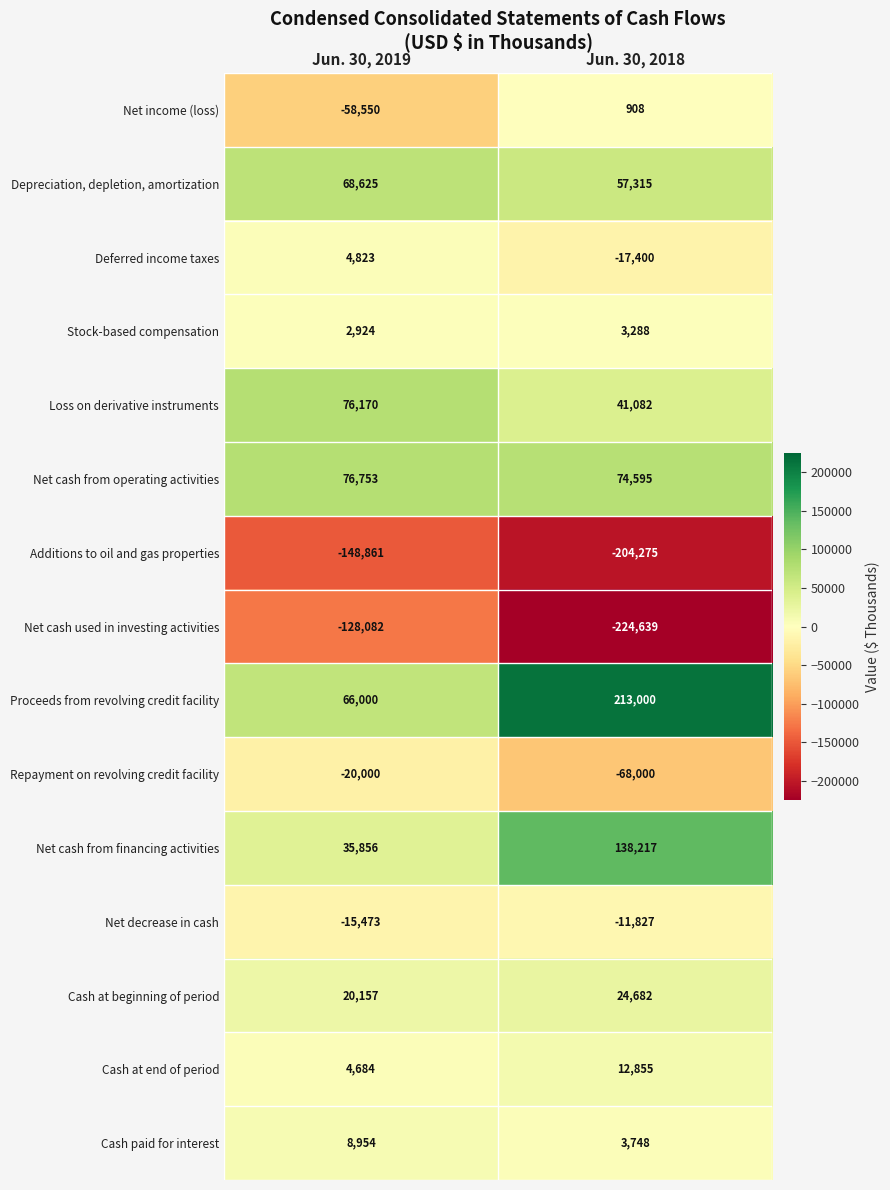

Which label corresponds to the largest value in the chart?

Jun. 30, 2018